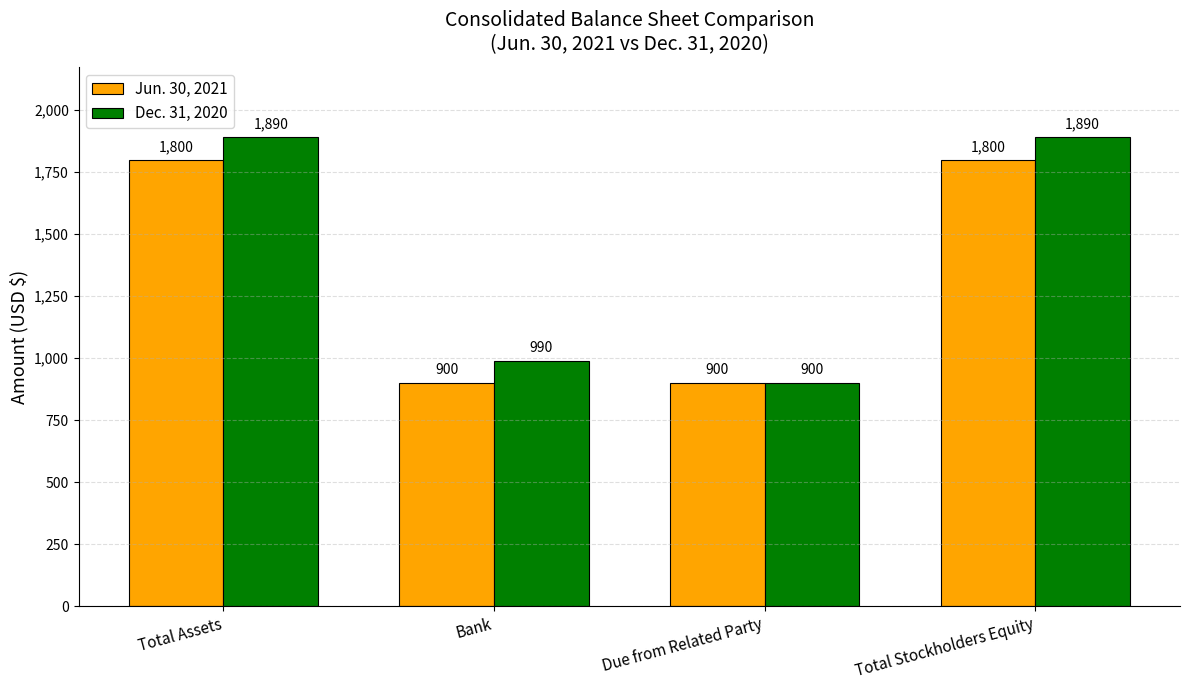

Which series has the largest total across all categories?

Dec. 31, 2020